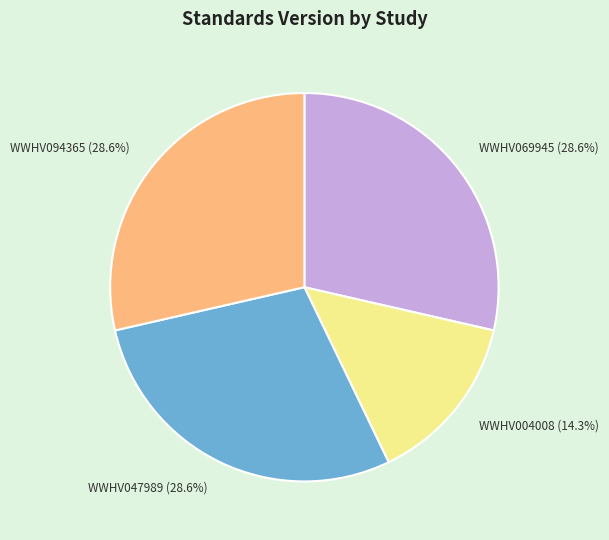

Does WWHV094365 represent more than half of the total?

No